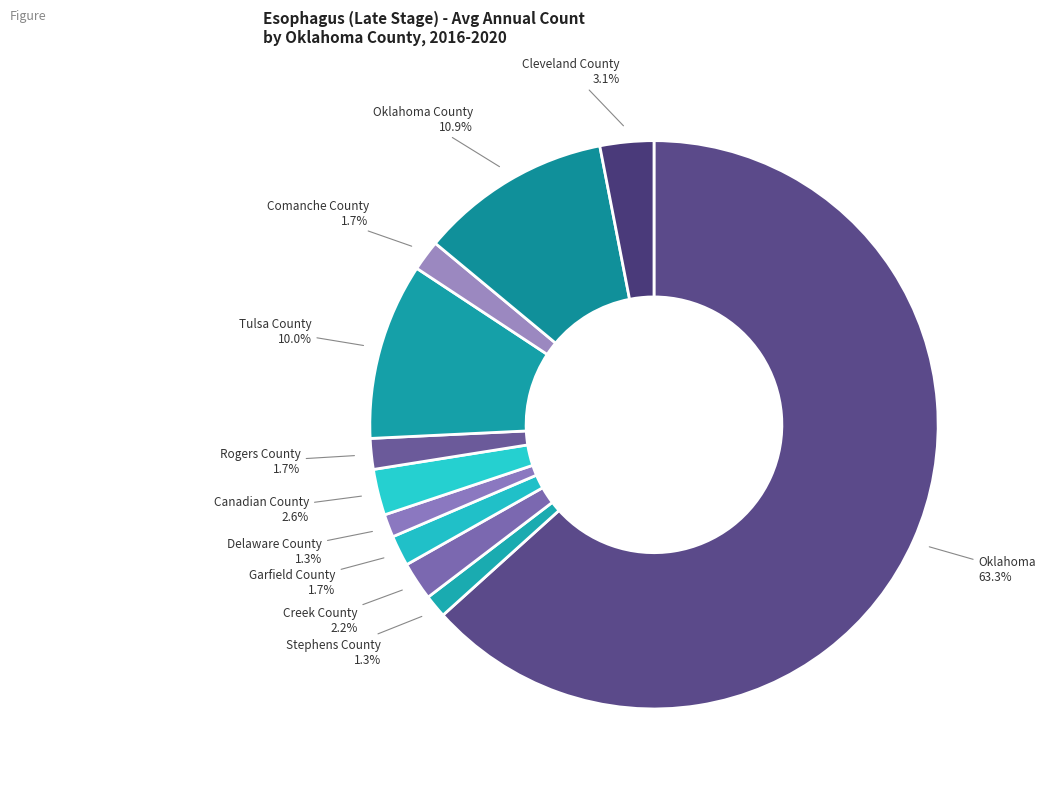

Which category has the biggest portion of the pie?

Oklahoma